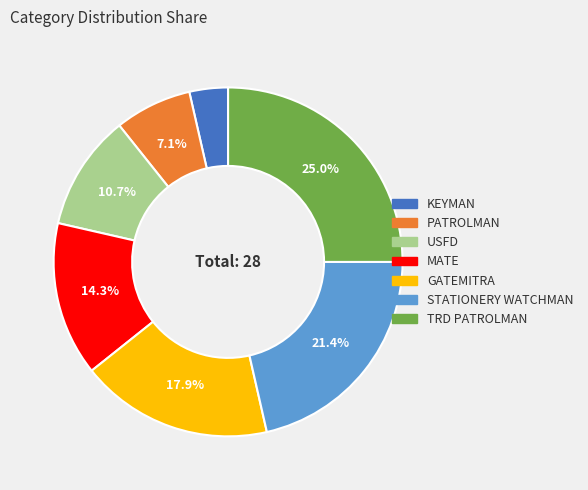

How many slices are in this pie chart?

7